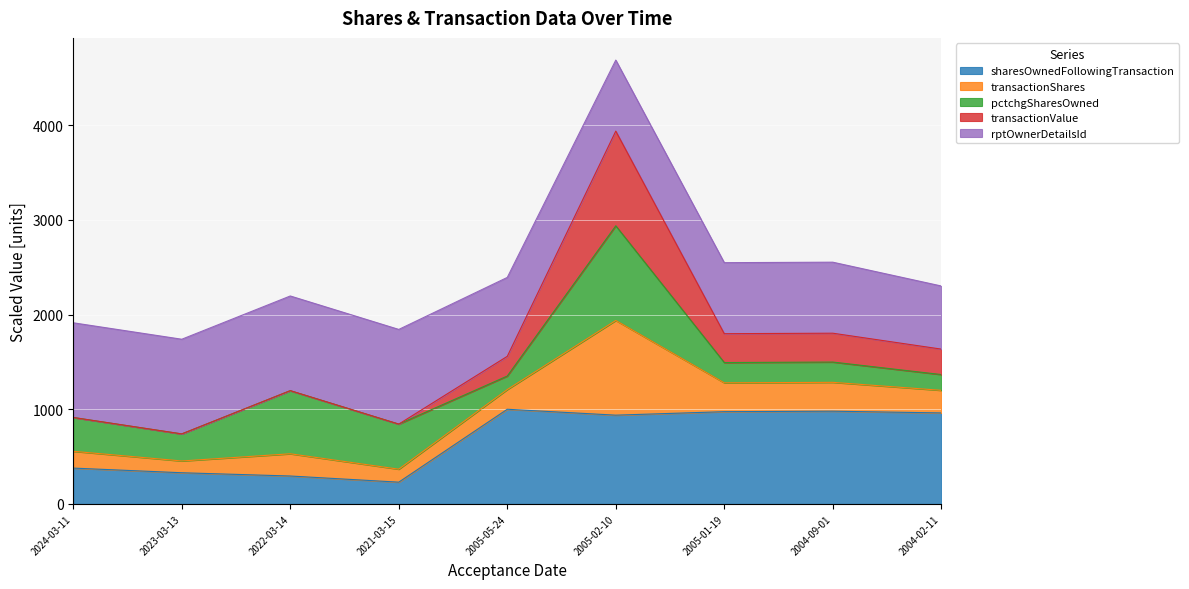

List the labels in order of transactionShares value, smallest first.

2023-03-13, 2021-03-15, 2024-03-11, 2022-03-14, 2004-02-11, 2005-05-24, 2005-01-19, 2004-09-01, 2005-02-10